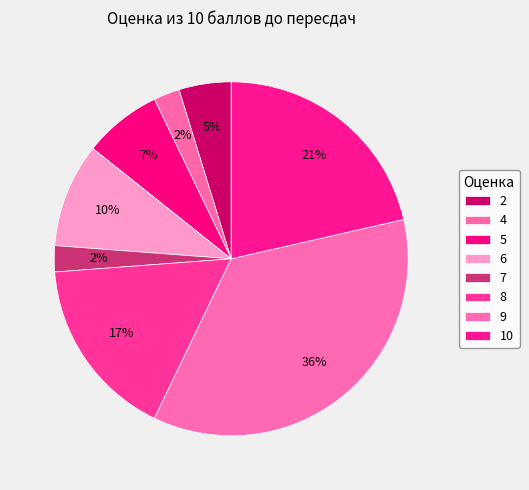

Count the number of slices in the pie.

8